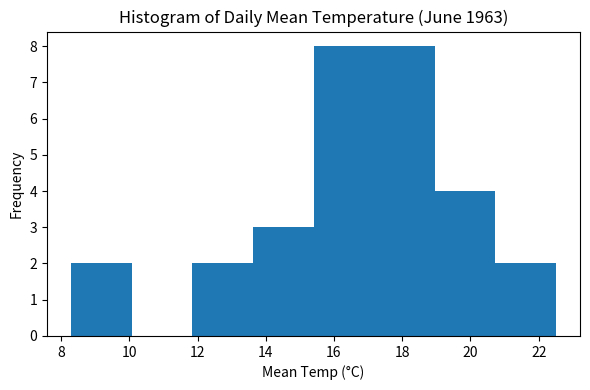

Reading left to right, transcribe this chart: for each bar, give the range it covers on the x-axis and its height. Neither the bar edges nor the heights are printed on the chart, so give them approximately, as read against the axes.

8.4 to 10.0: 2
10.0 to 11.8: 0
11.8 to 13.6: 2
13.6 to 15.4: 3
15.4 to 17.2: 8
17.2 to 19.0: 8
19.0 to 20.8: 4
20.8 to 22.6: 2